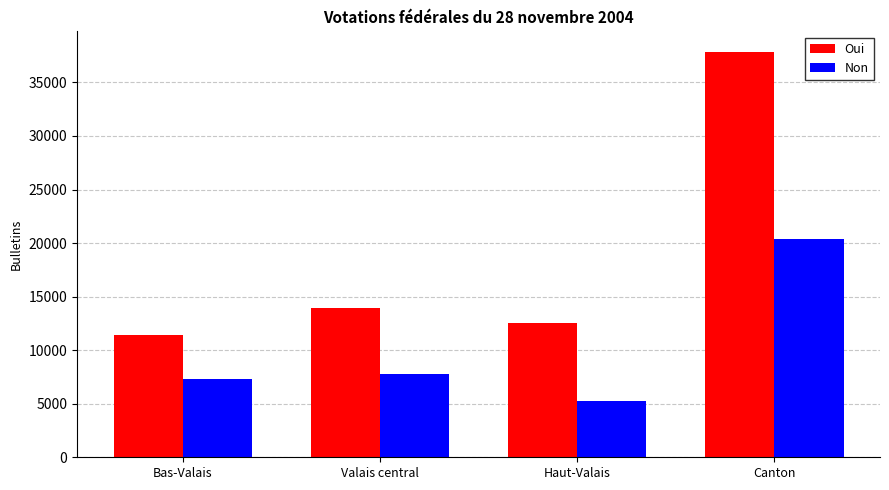

Is the value of Non at Valais central greater than the value of Oui at Valais central?

No